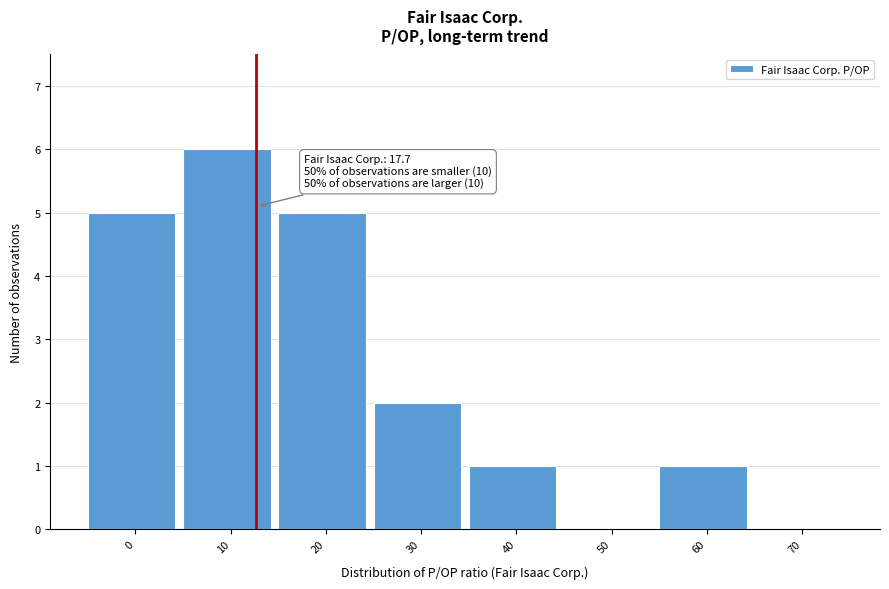

Reading right to left, list all the values displayed in this chart.

70=0	60=1	50=0	40=1	30=2	20=5	10=6	0=5